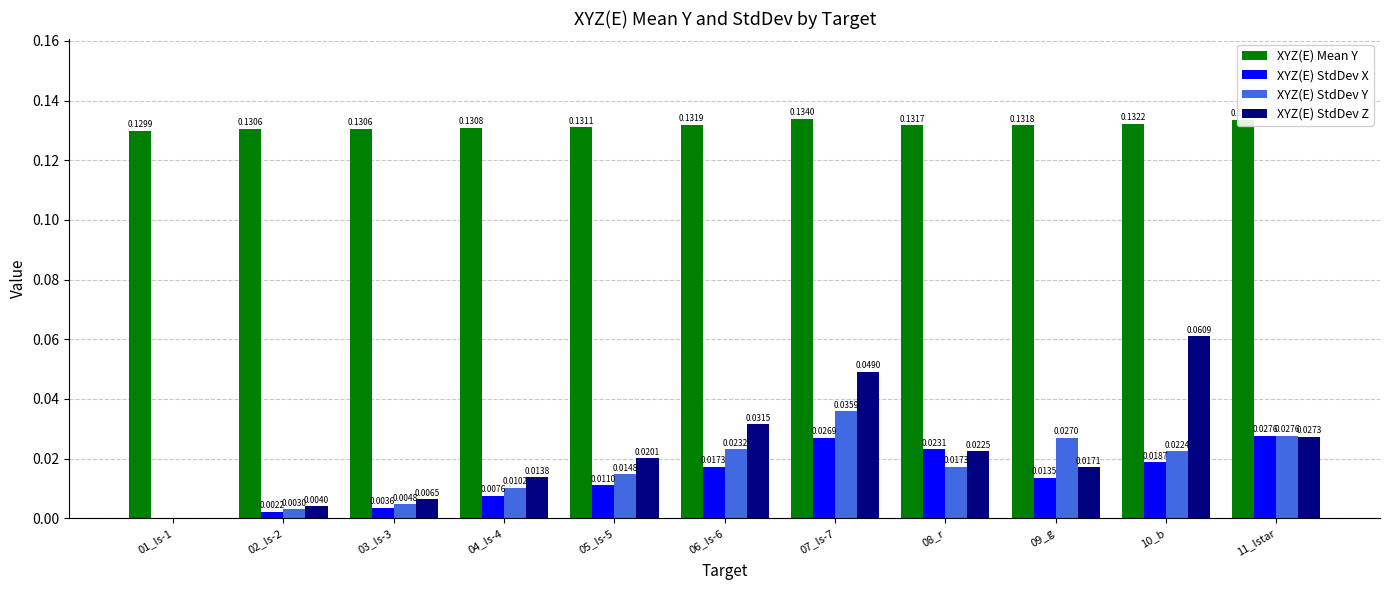

Count the number of categories in the chart.

11